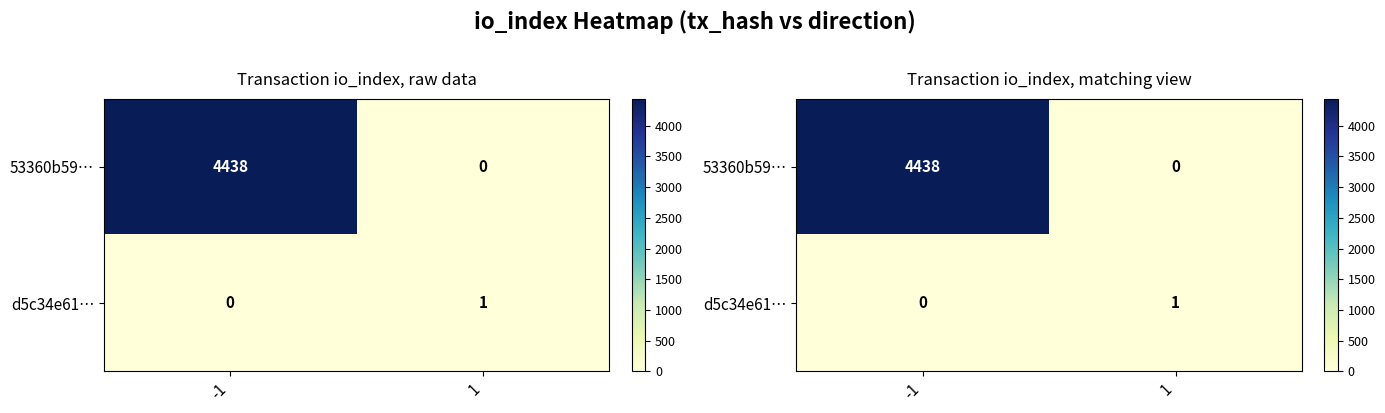

What is the difference between the d5c34e61… values at 1 and -1?

1